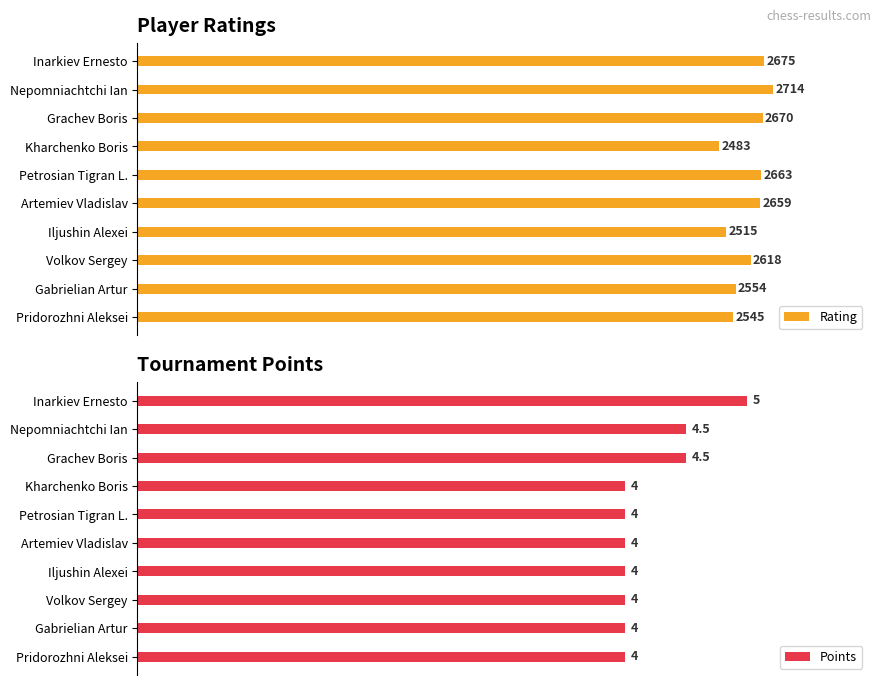

Reading right to left, what are all the values shown in this chart?

Rating: 2545.0	2554.0	2618.0	2515.0	2659.0	2663.0	2483.0	2670.0	2714.0	2675.0
Points: 4.0	4.0	4.0	4.0	4.0	4.0	4.0	4.5	4.5	5.0